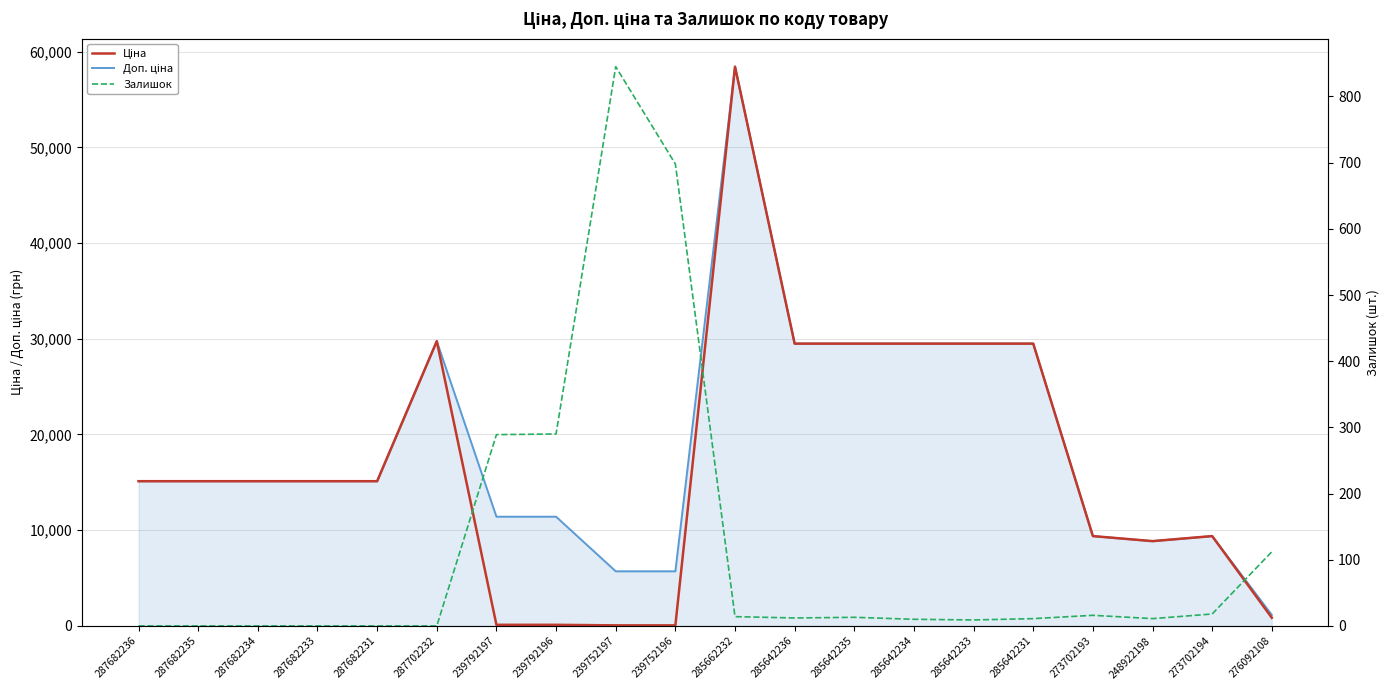

Where does the Залишок series first go above 12?

239792197